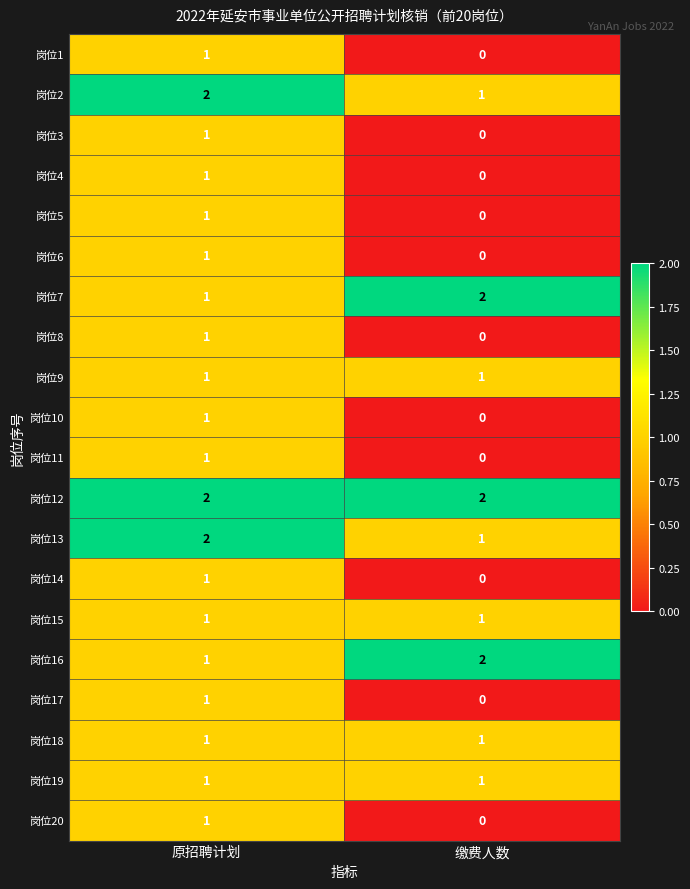

Which series has the largest total across all categories?

岗位12